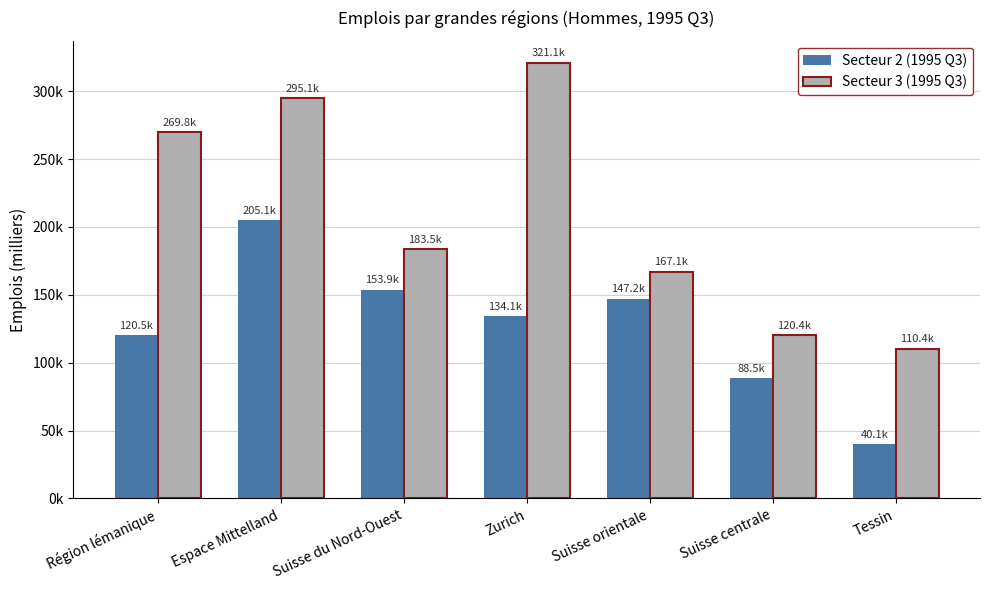

At which category is the sum across all series the highest?

Espace Mittelland